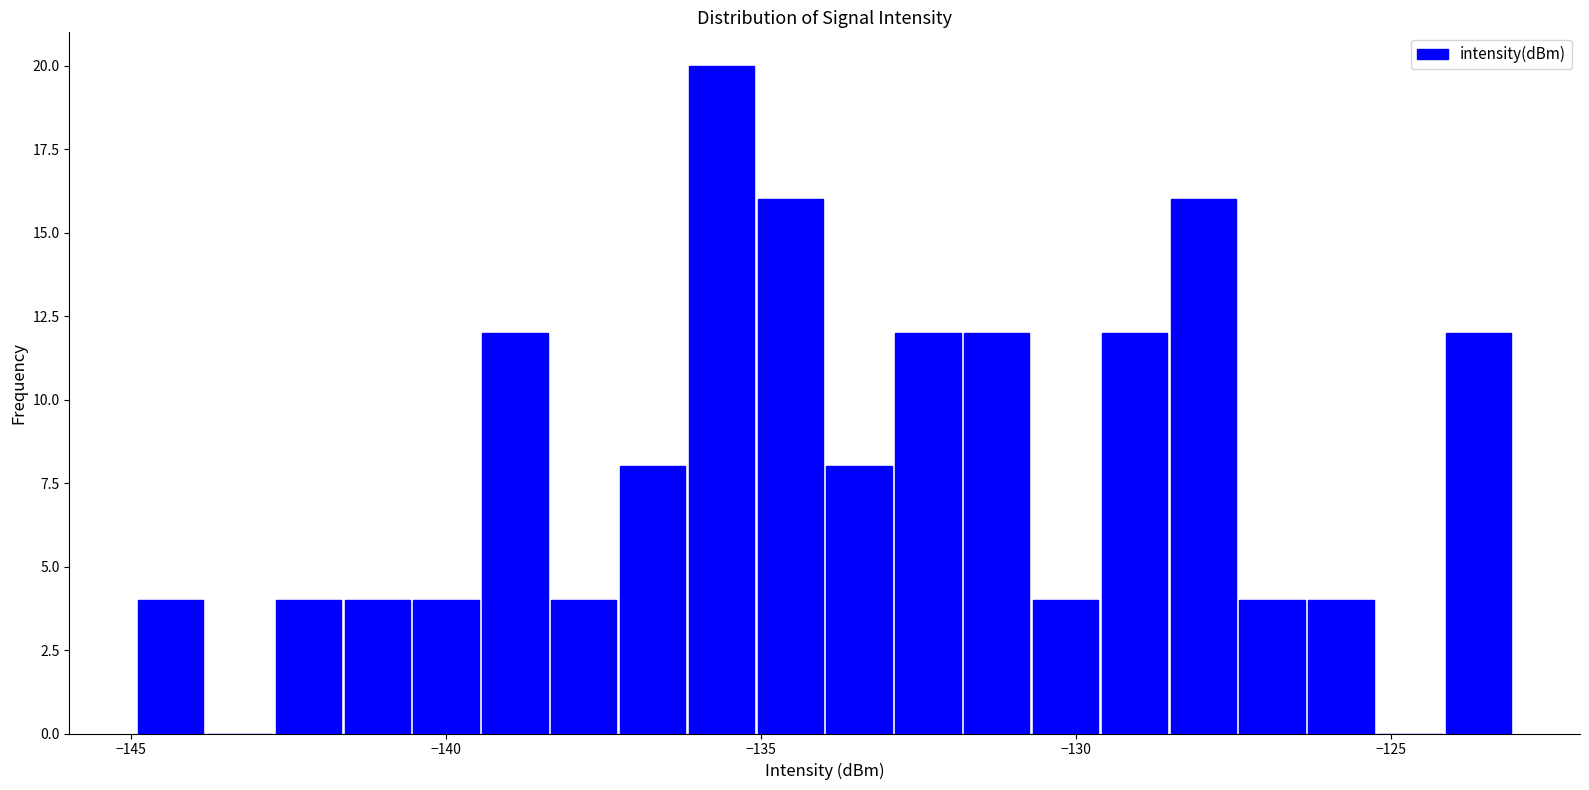

Around what value on the x-axis is the tallest bar? Give the approximate position of its centre, as read against the axis.

-135.5